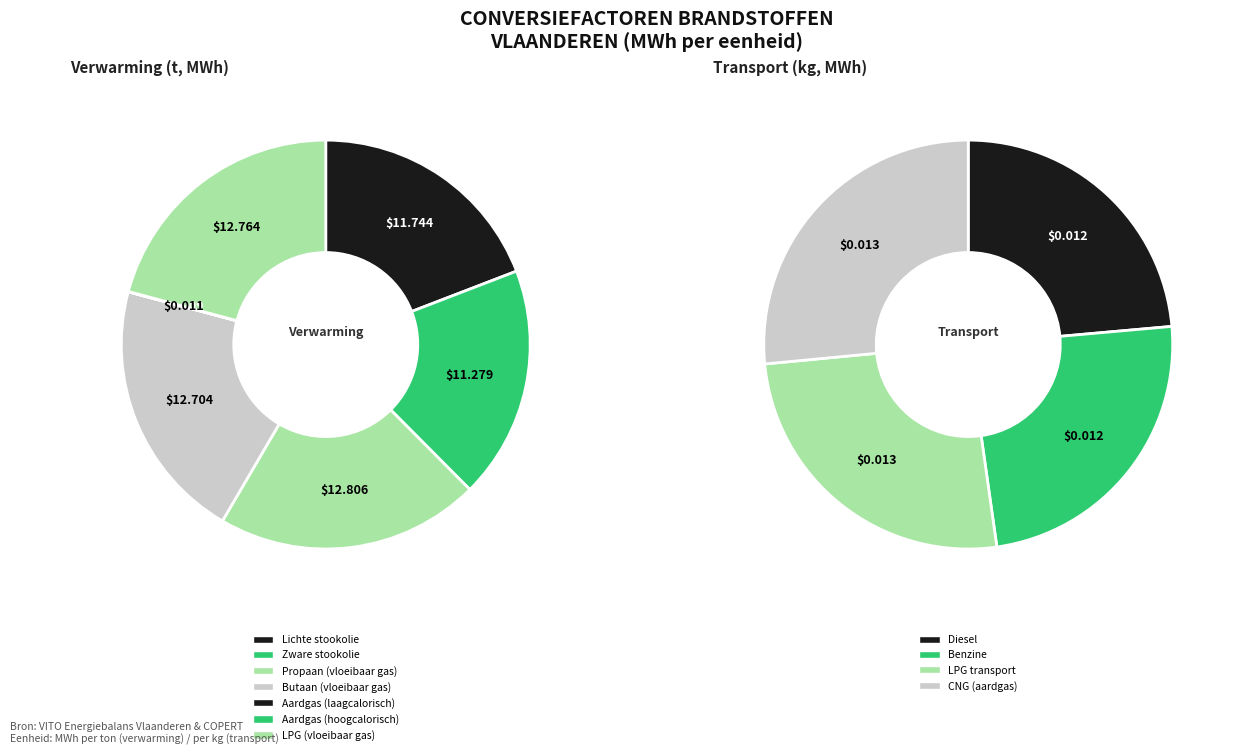

To the nearest percent, what is the average slice percentage?

14%